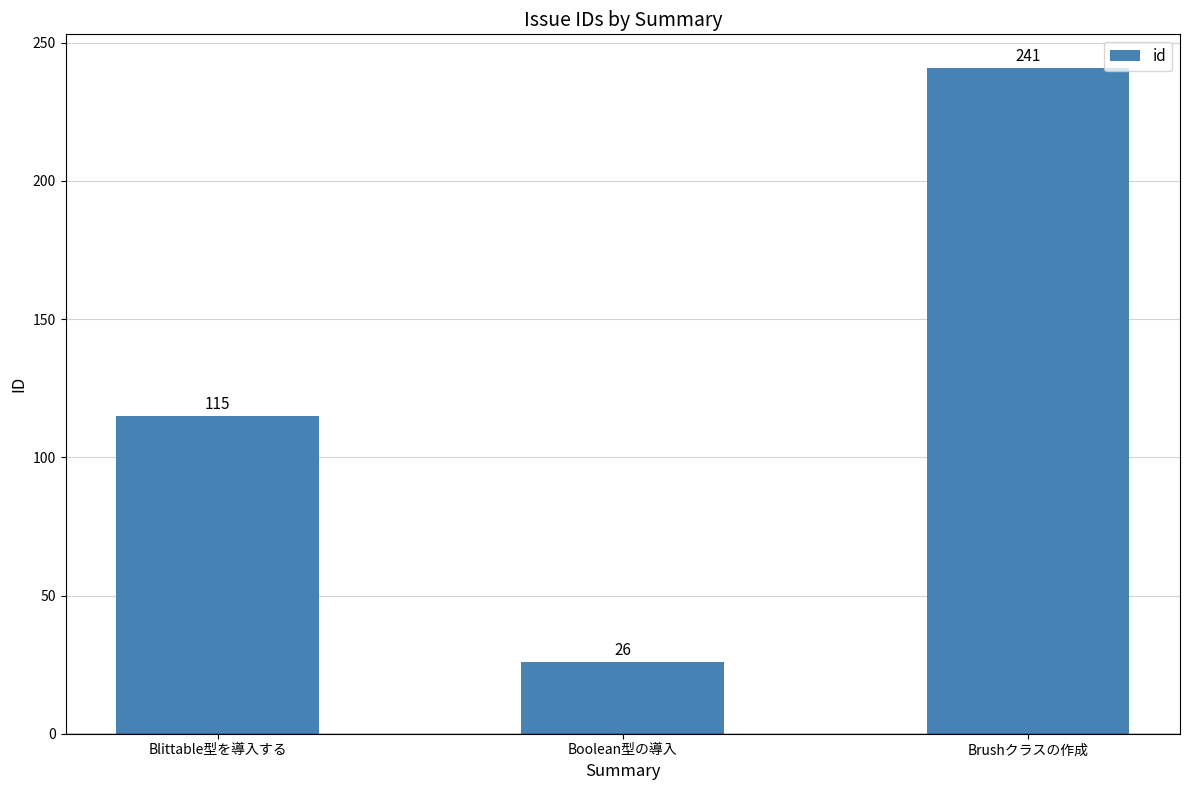

The value at Brushクラスの作成 is 241. True or false?

True